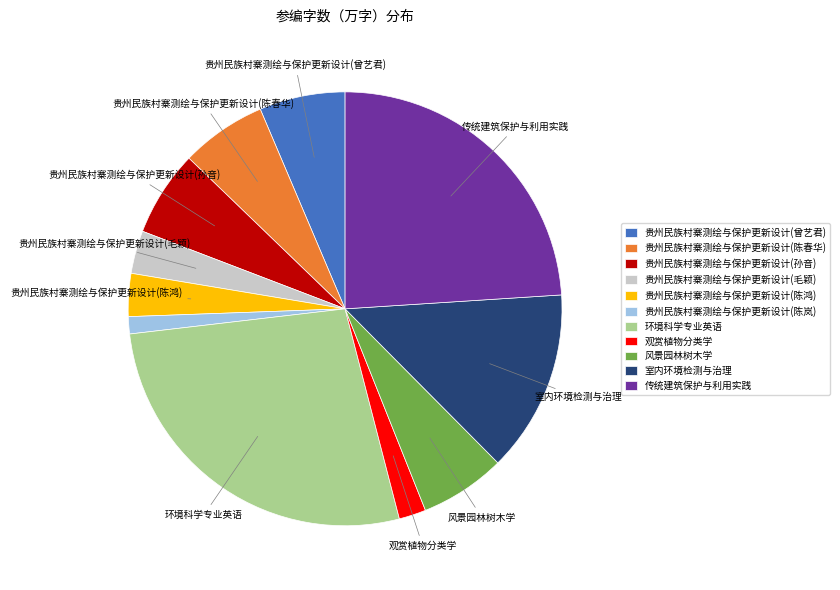

True or false: 风景园林树木学 accounts for 6% of the total.

True